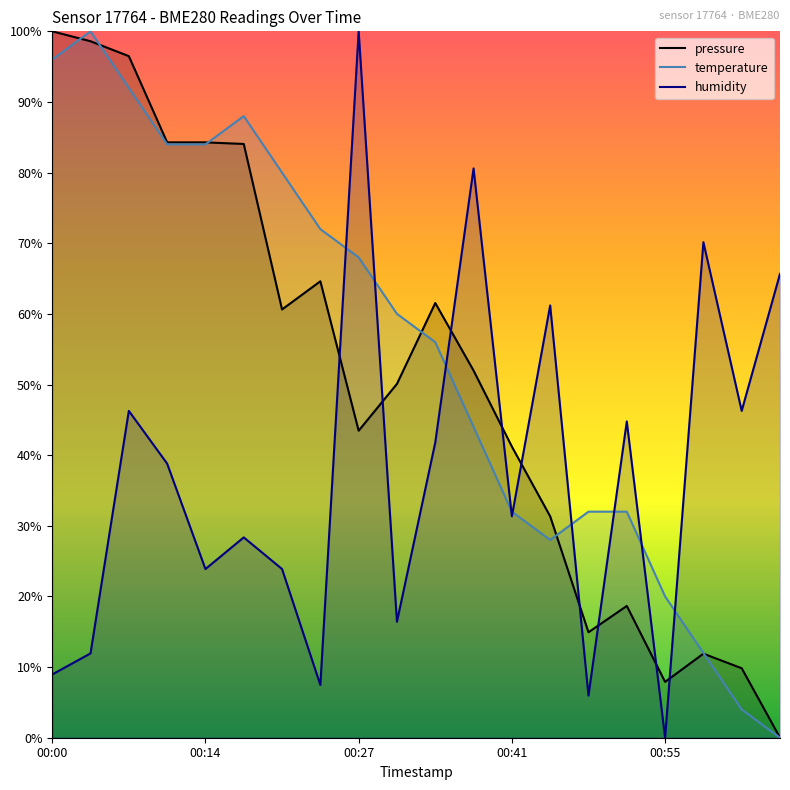

At 00:58, list the series in order from smallest to largest.

pressure, temperature, humidity